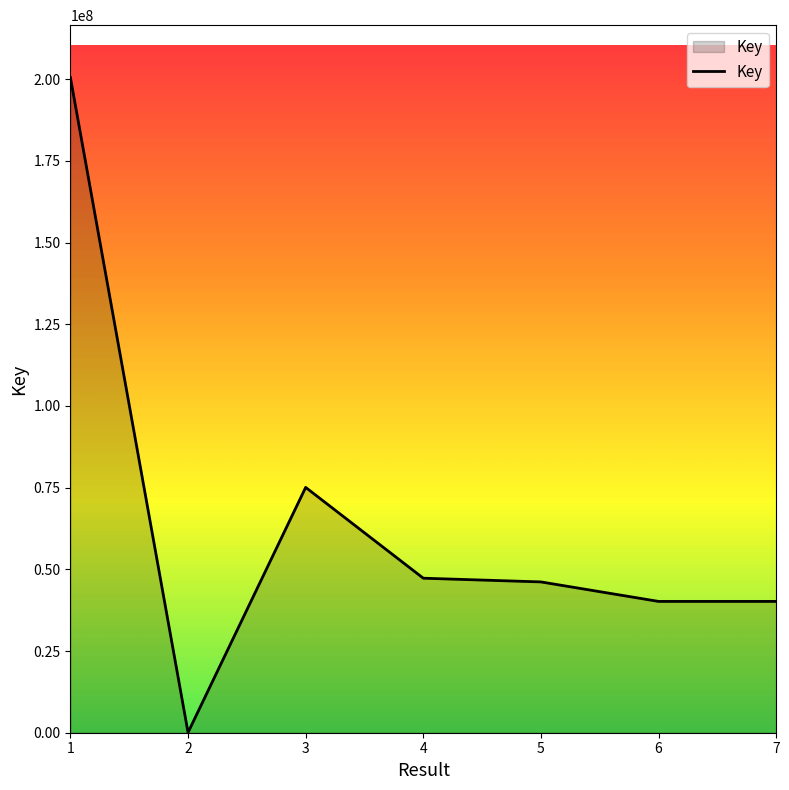

Which category has the lowest value across all series?

2